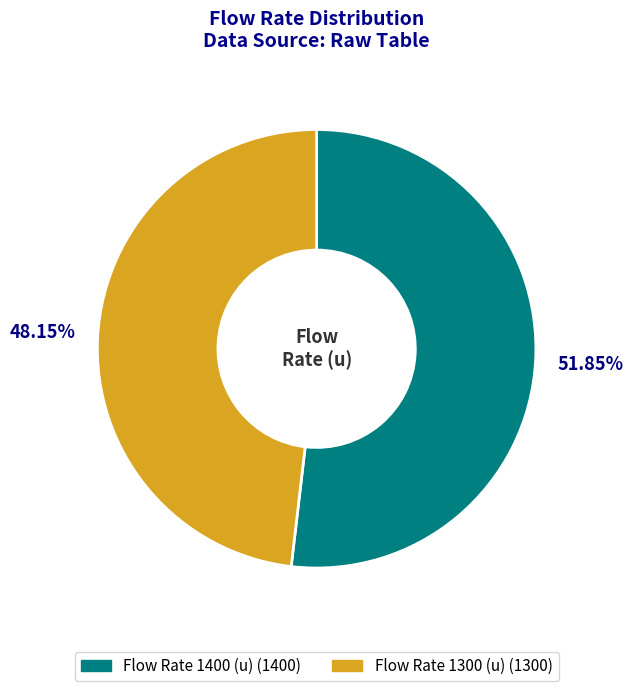

Does any single category account for the majority?

Yes